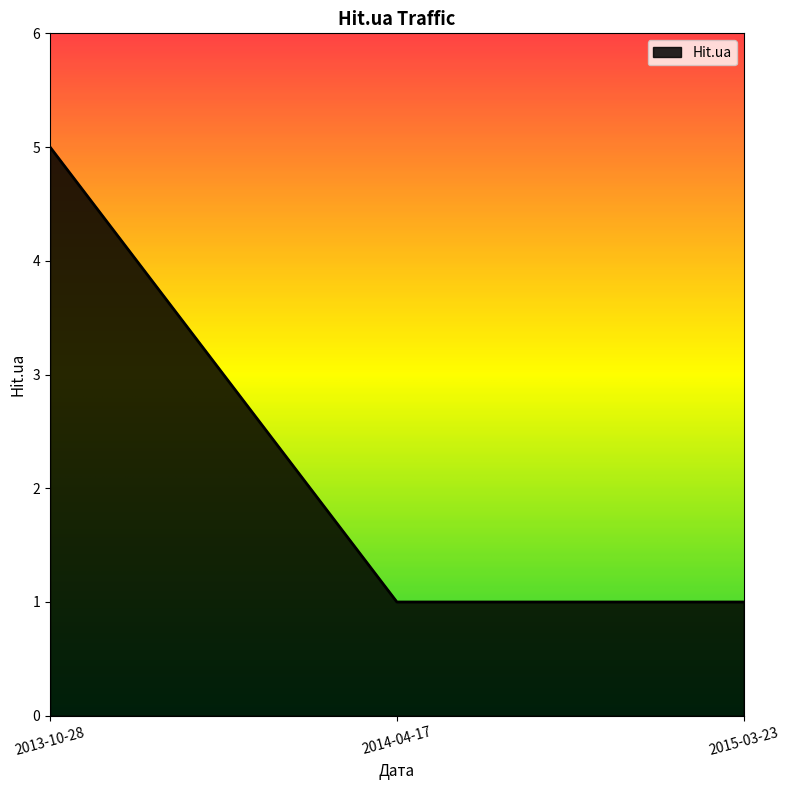

How many values are between 1 and 5?

3